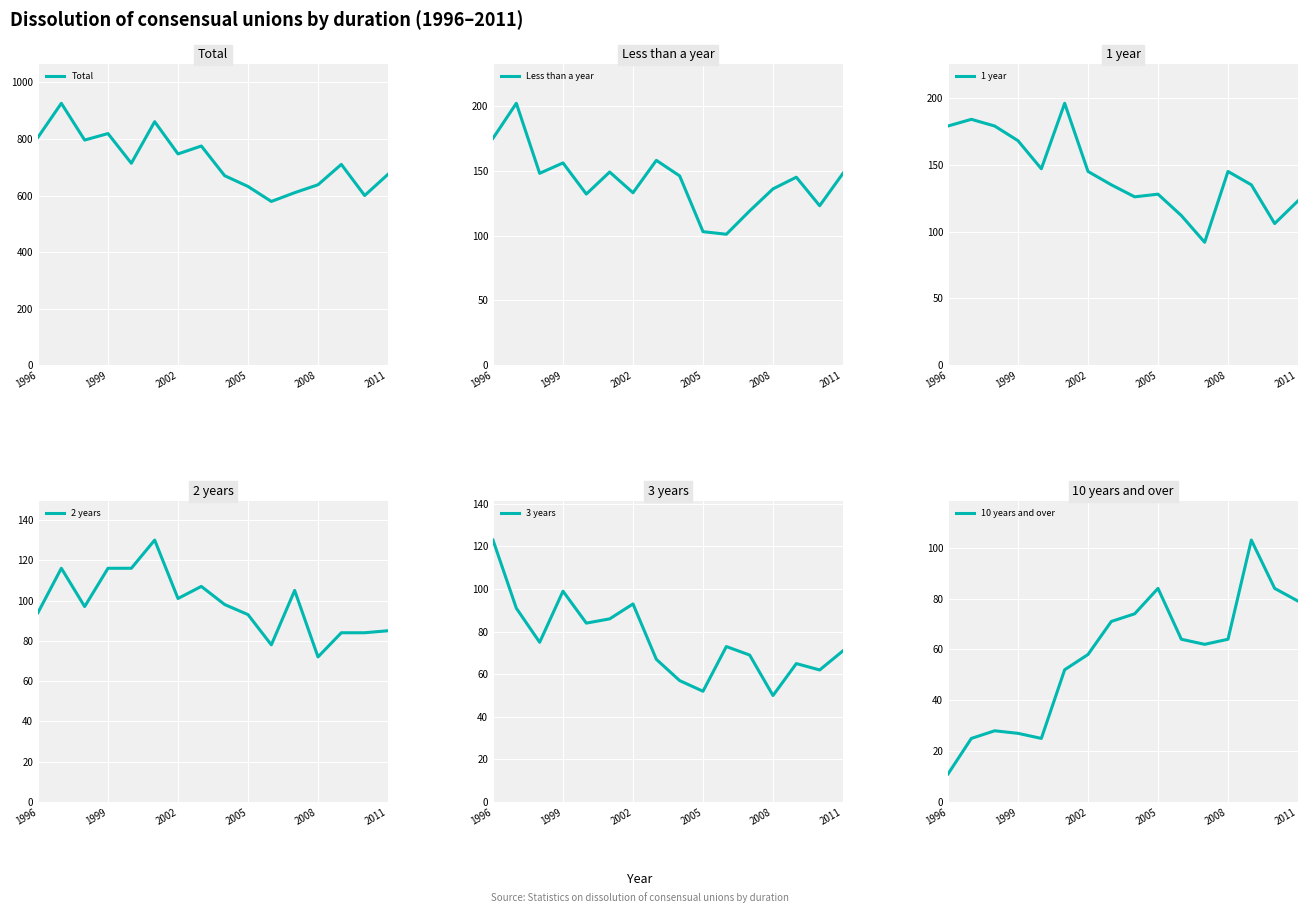

How many lines are shown in the chart?

6